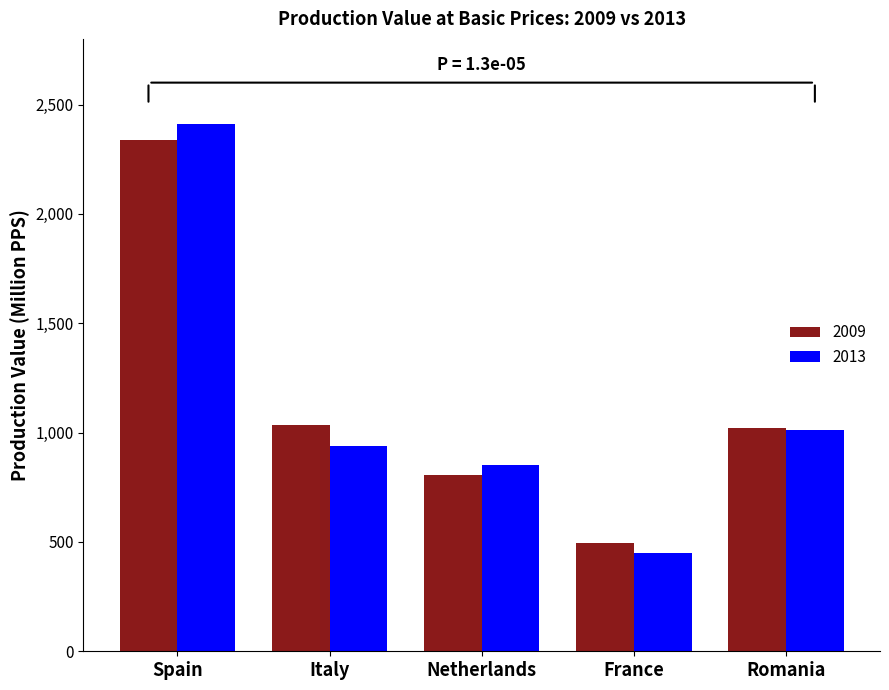

Is it true that 2009 equals 1035.9 at Italy?

True